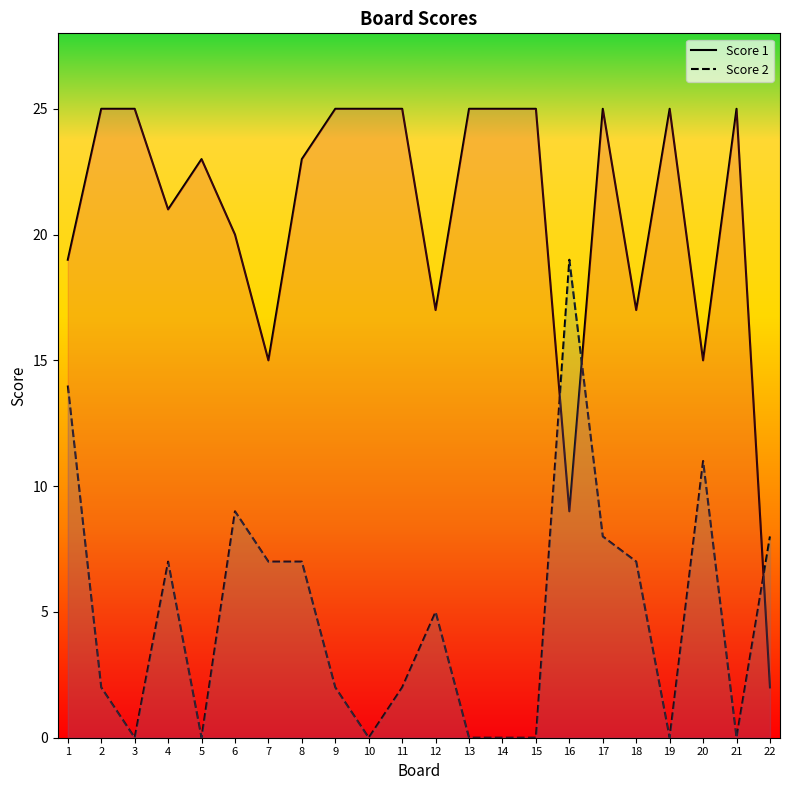

Rank the series at 19 from lowest to highest value.

Score 2, Score 1